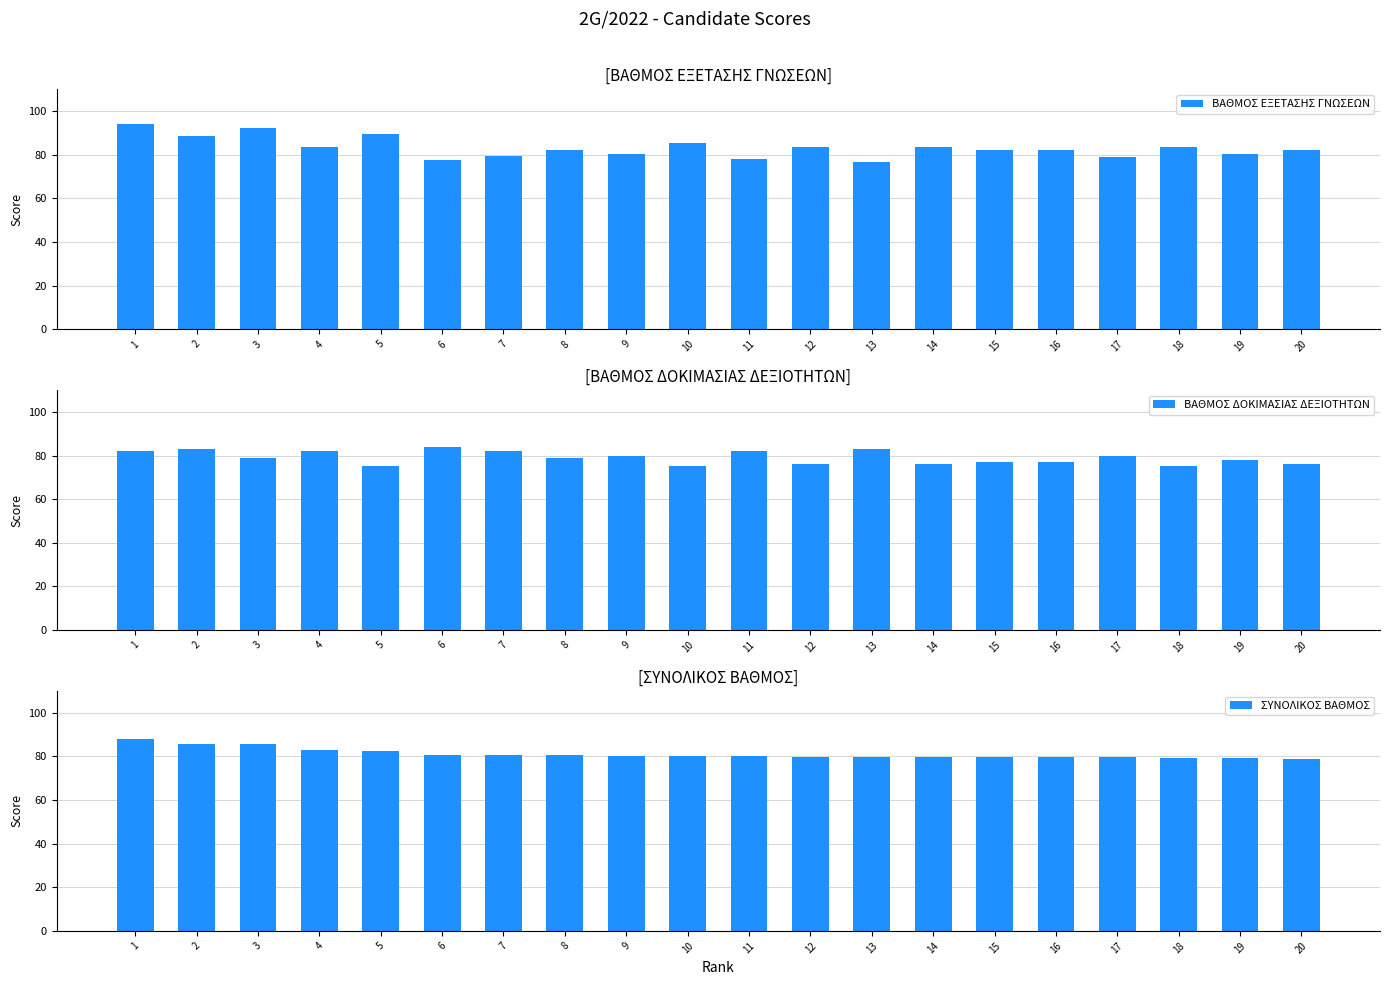

The ΒΑΘΜΟΣ ΕΞΕΤΑΣΗΣ ΓΝΩΣΕΩΝ series shows 78.0 at 11. True or false?

True